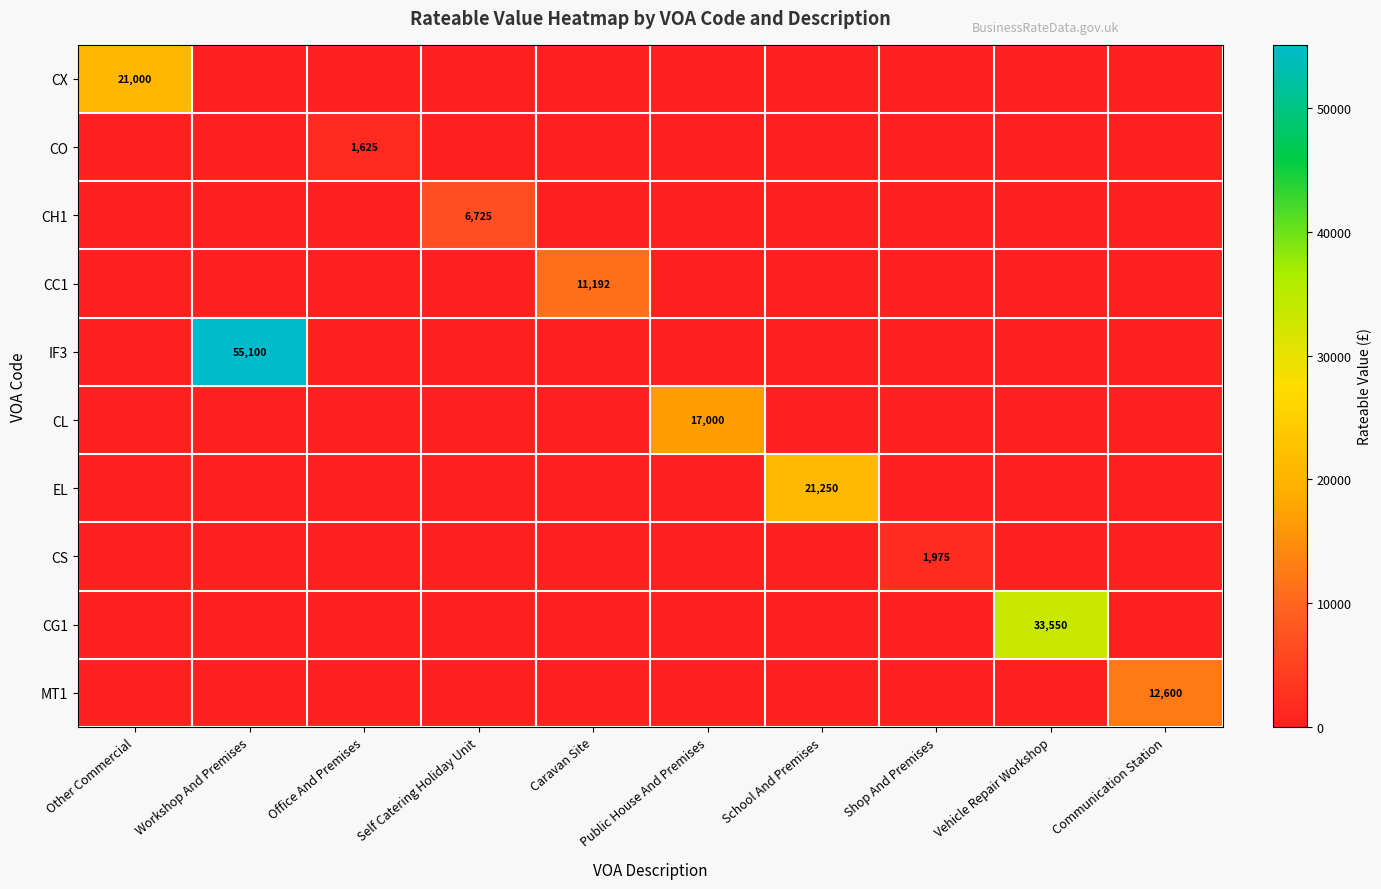

The CL series shows 27621 at Public House And Premises. True or false?

False